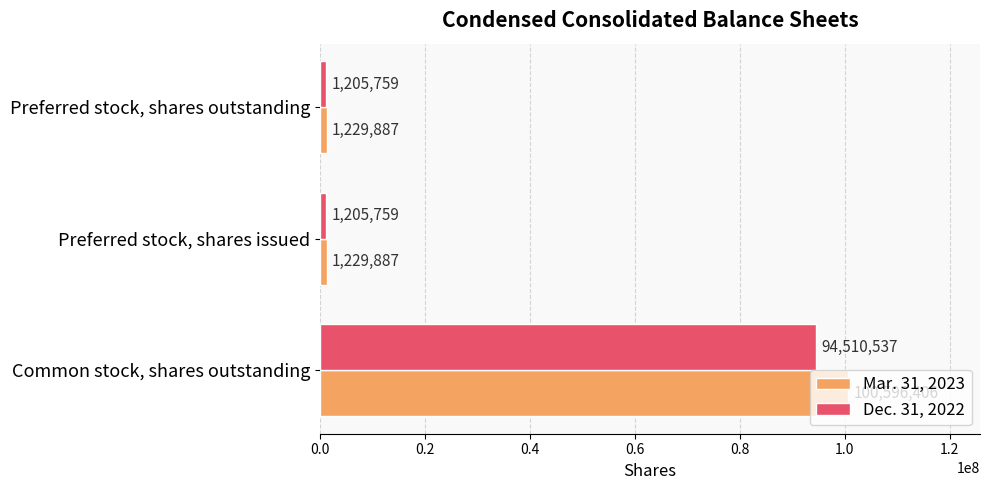

Between Common stock, shares outstanding and Preferred stock, shares issued, which series saw the biggest shift?

Mar. 31, 2023